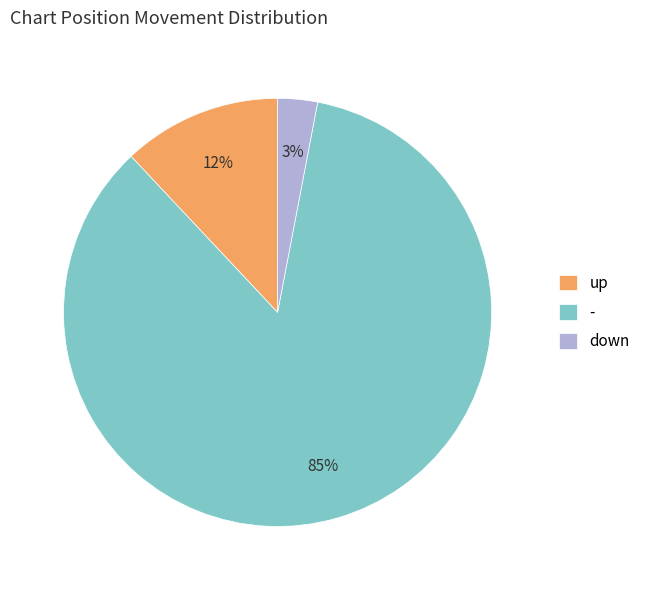

Is the sum of up and down greater than half?

No